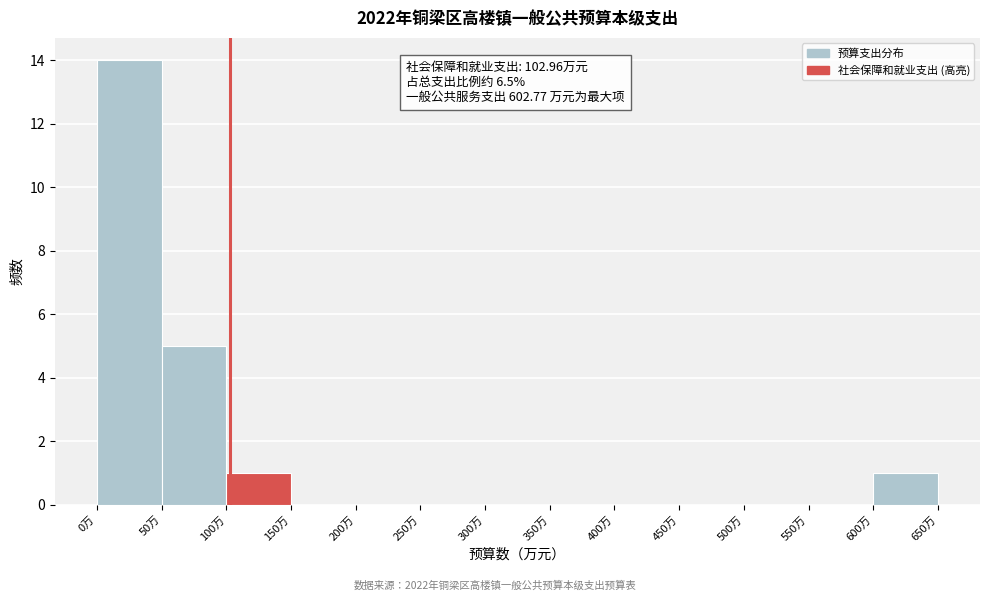

Which range on the x-axis has the tallest bar?

0 to 50